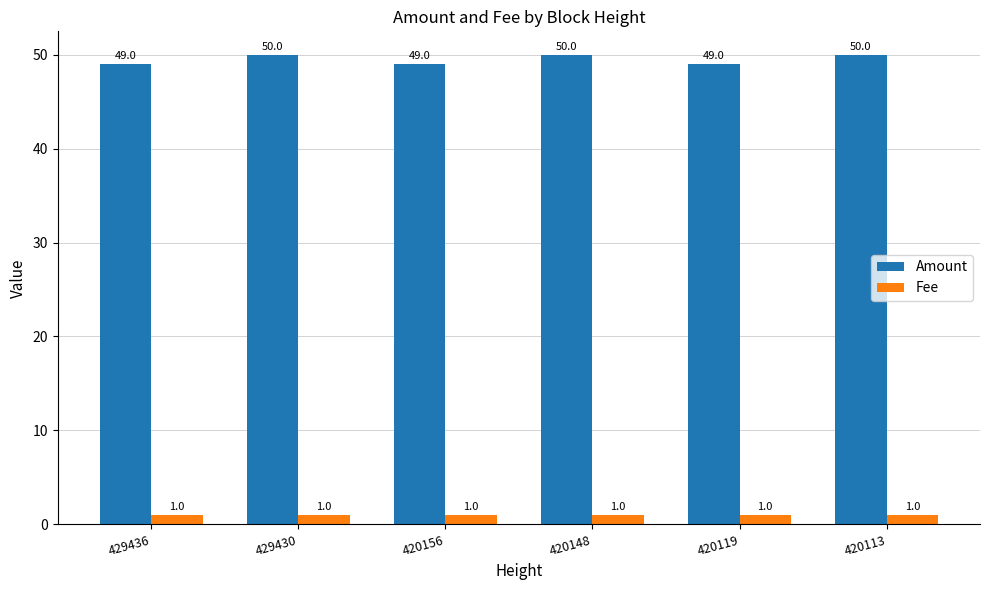

The value of Amount at 429430 is 50. True or false?

True